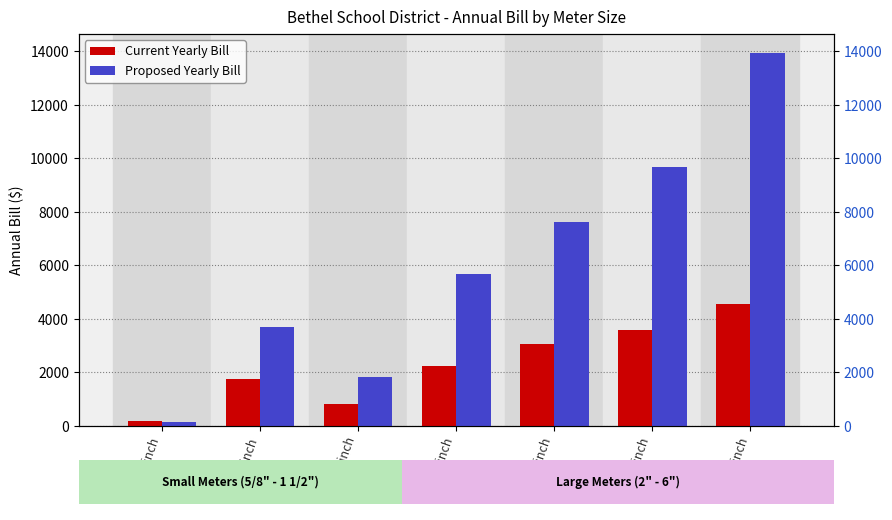

What is the difference between the highest and lowest values at 1-inch?

1932.0